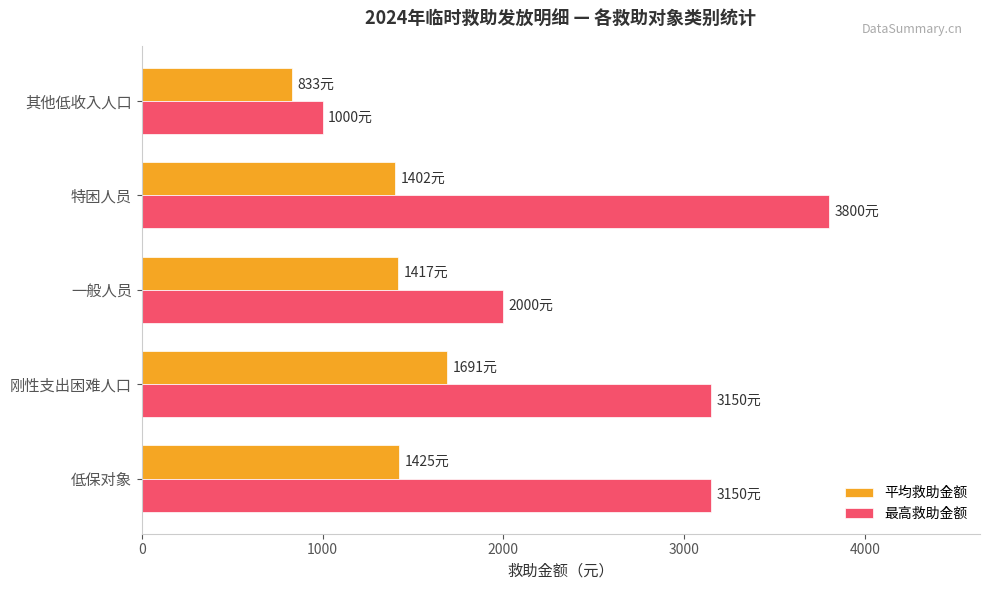

Which category has the lowest value across all series?

其他低收入人口